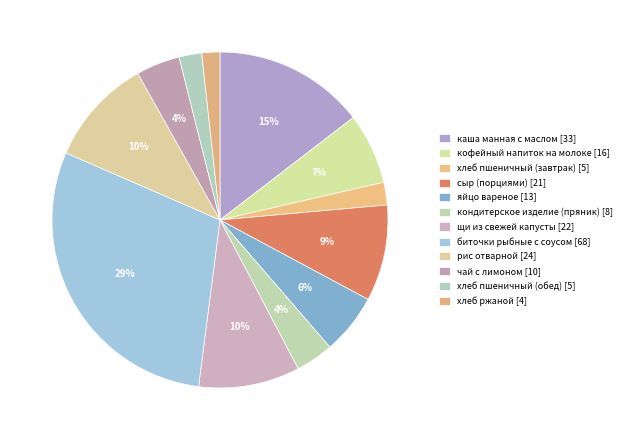

What is the largest slice in the pie chart?

биточки рыбные с соусом